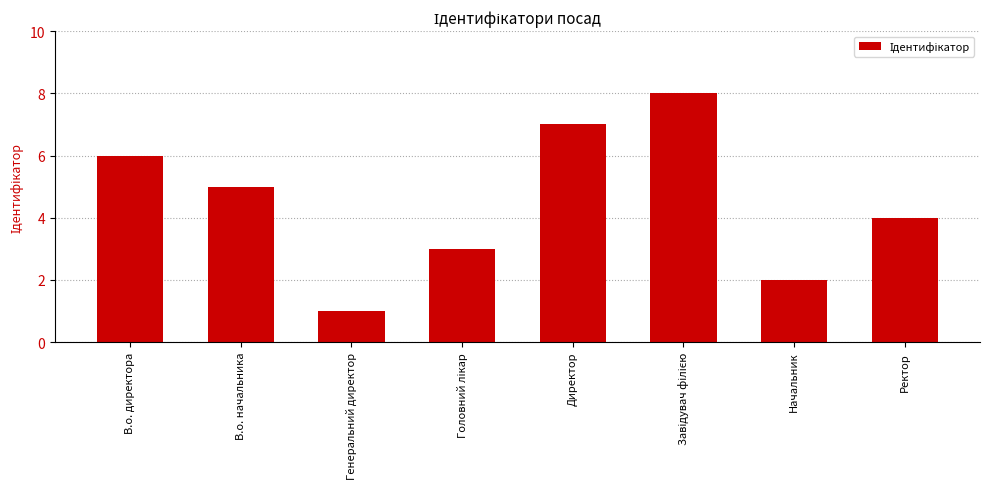

How many bars are there in total?

8